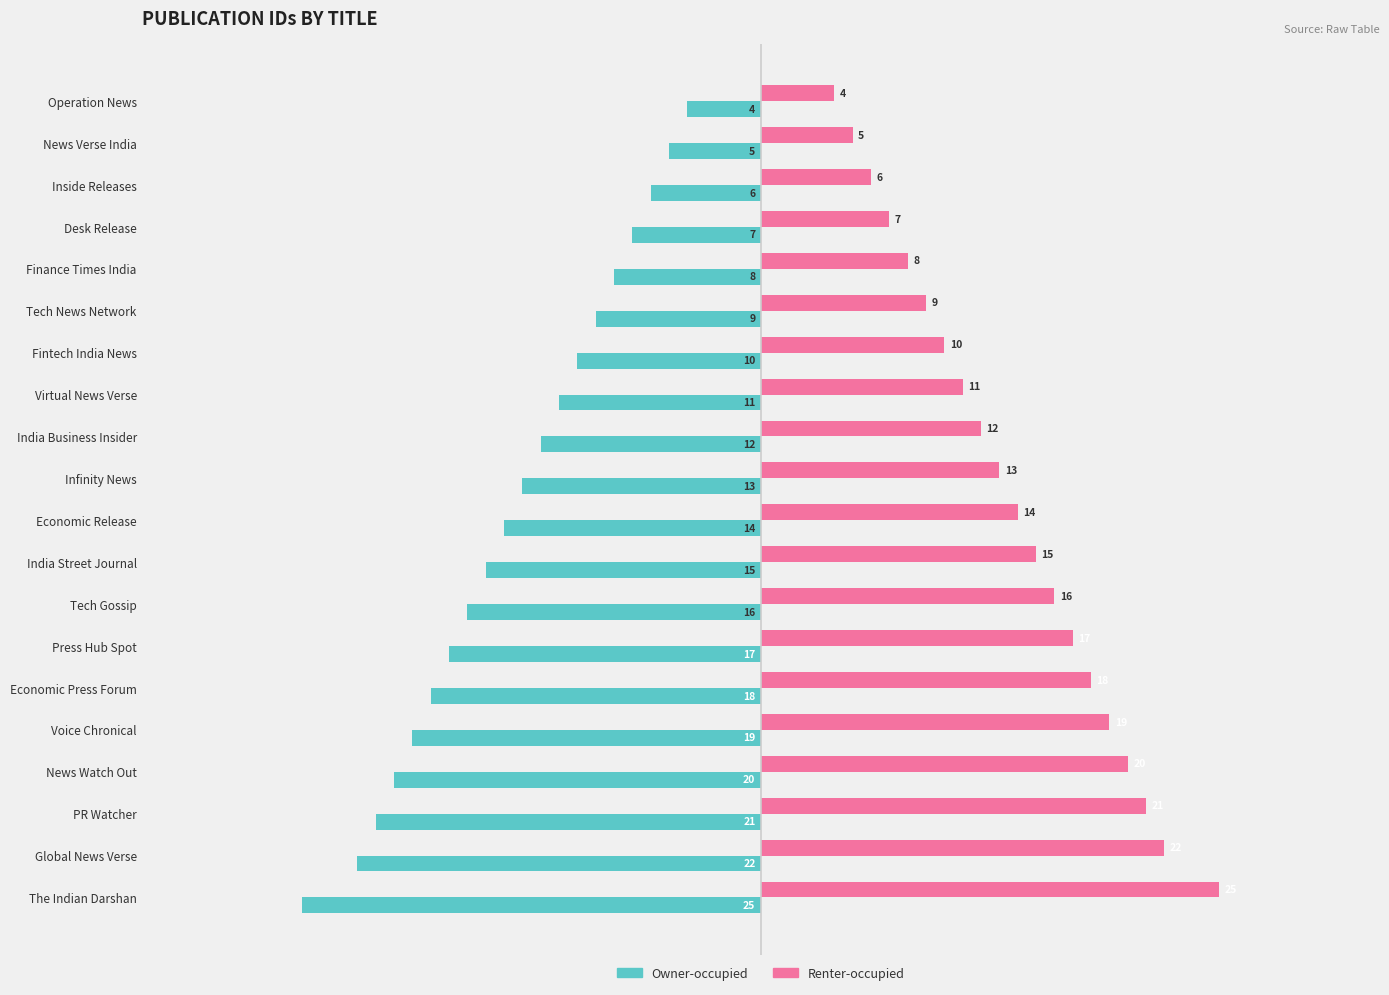

What is the difference between the highest and lowest values at The Indian Darshan?

50